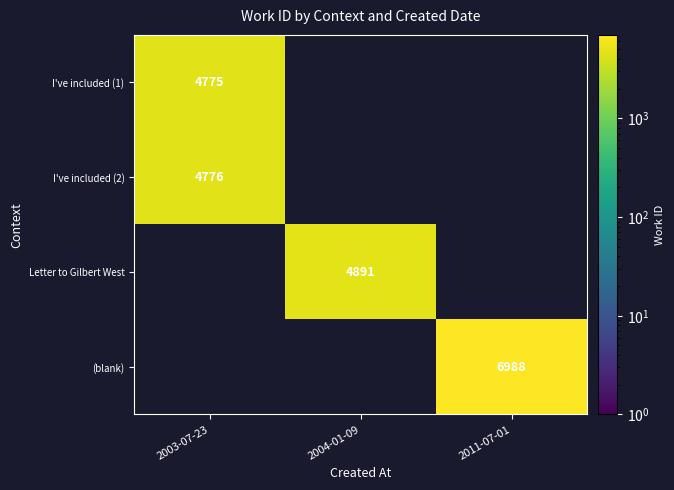

The value of (blank) at 2011-07-01 is 3661. True or false?

False